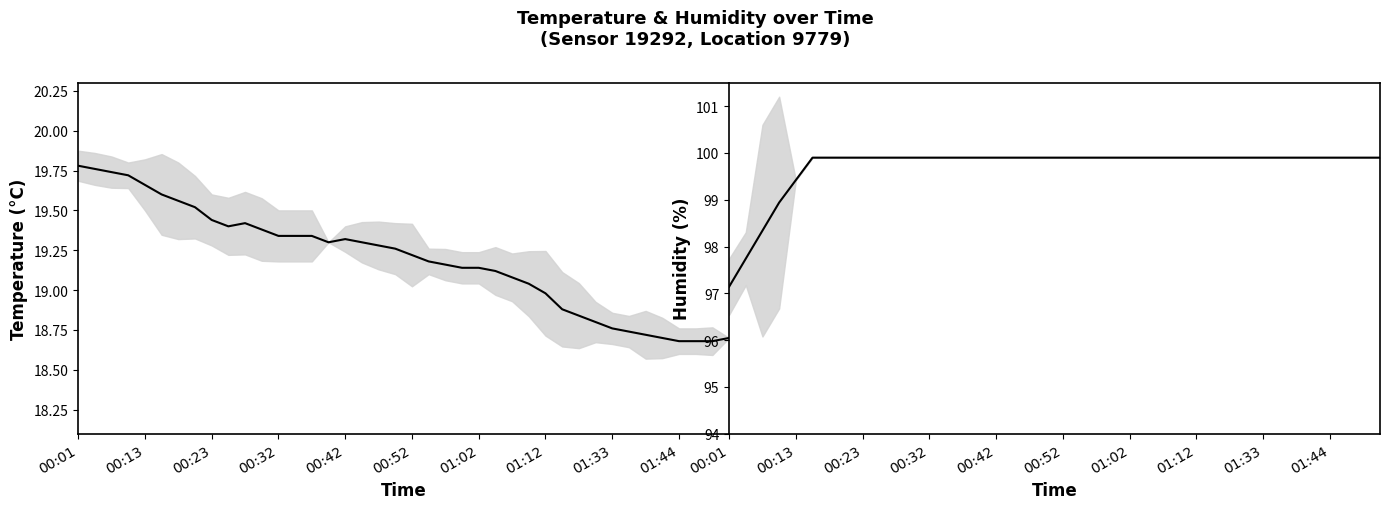

Reading left to right, extract all data points from this chart.

temperature: 19.8	19.8	19.7	19.7	19.7	19.6	19.6	19.5	19.4	19.4	19.4	19.4	19.3	19.3	19.3	19.3	19.3	19.3	19.3	19.3	19.2	19.2	19.2	19.1	19.1	19.1	19.1	19.0	19.0	18.9	18.8	18.8	18.8	18.7	18.7	18.7	18.7	18.7	18.7	18.7
humidity: 97.1	97.7	98.3	98.9	99.4	99.9	99.9	99.9	99.9	99.9	99.9	99.9	99.9	99.9	99.9	99.9	99.9	99.9	99.9	99.9	99.9	99.9	99.9	99.9	99.9	99.9	99.9	99.9	99.9	99.9	99.9	99.9	99.9	99.9	99.9	99.9	99.9	99.9	99.9	99.9